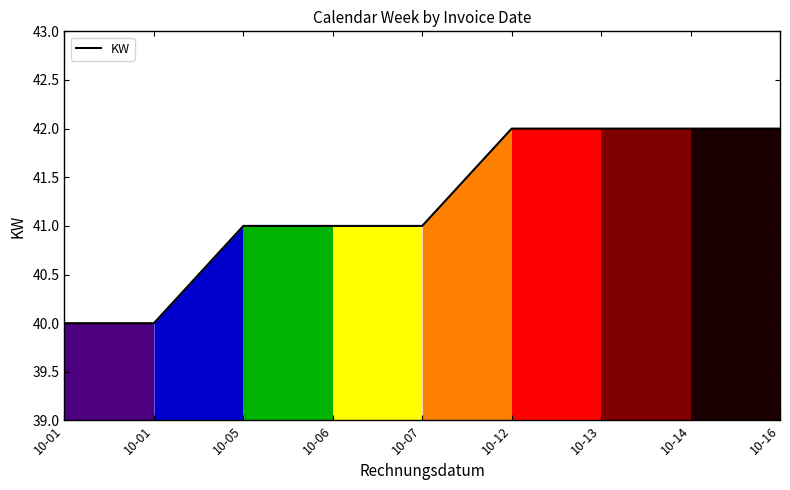

Is this an area chart (filled region under the line)?

Yes